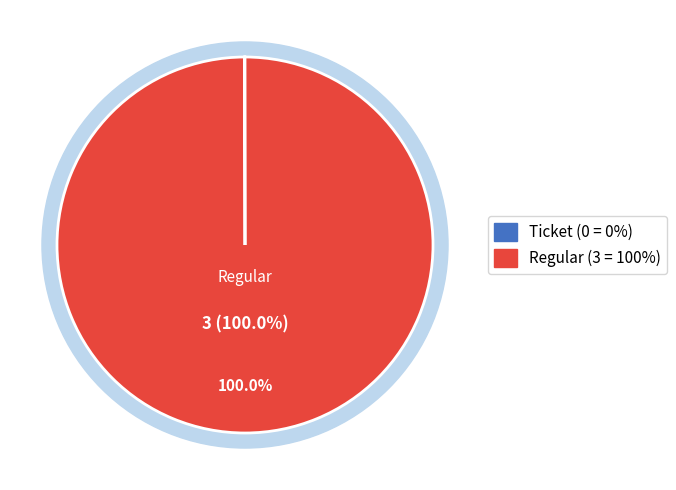

Which slice is the largest?

Regular